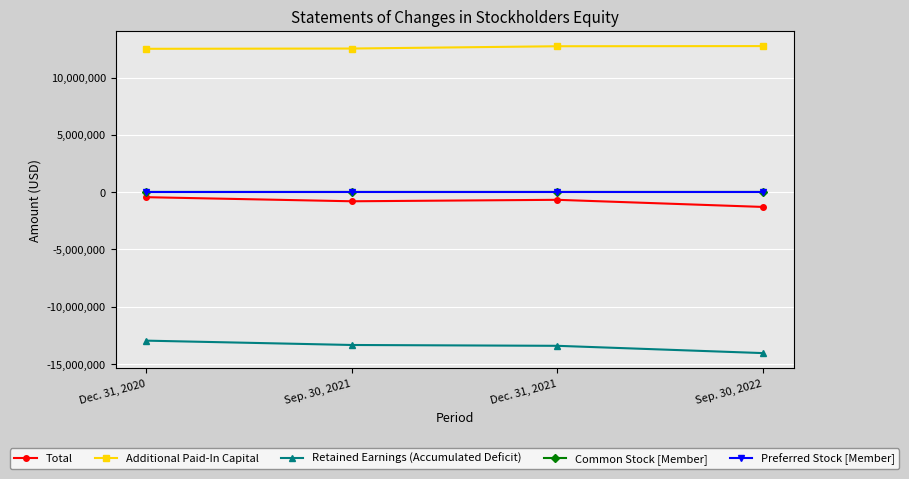

Which label corresponds to the smallest value in the chart?

Sep. 30, 2022